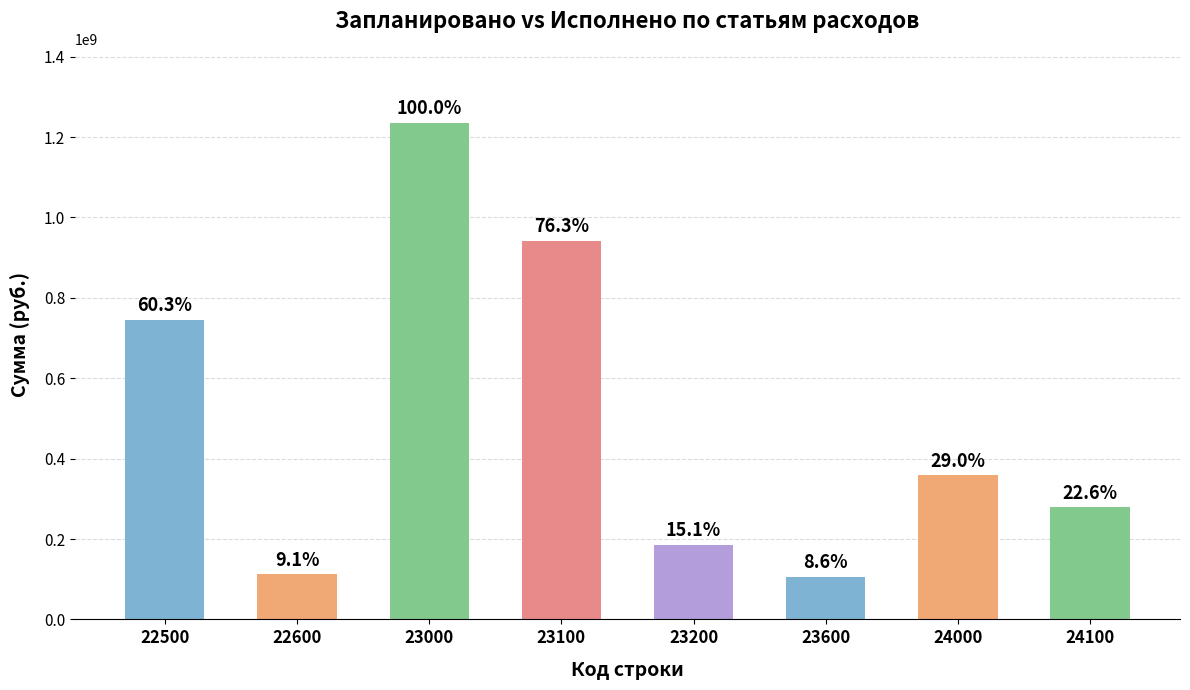

How many bars are there in total?

8